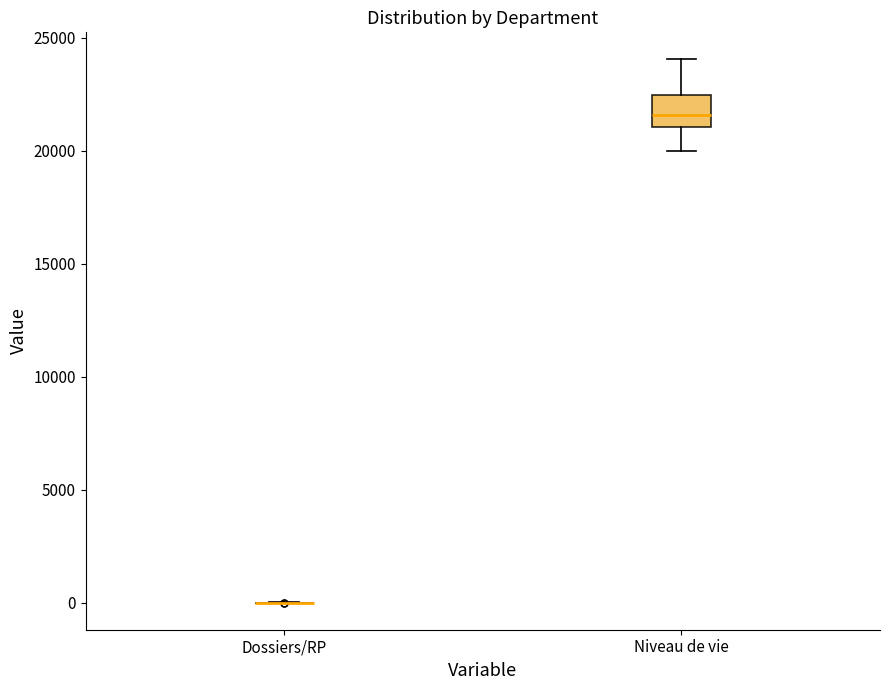

Reading left to right, transcribe this box plot: for each box, give where its median line is, the range the box spans, and where its two whiskers end, as read against the y-axis. The values are not printed on the chart, so give them approximately, as read against the axis.

Dossiers/RP: box collapsed to a line at 0, whiskers 0 to 0
Niveau de vie: median 21500, box 21000 to 22500, whiskers 20000 to 24000